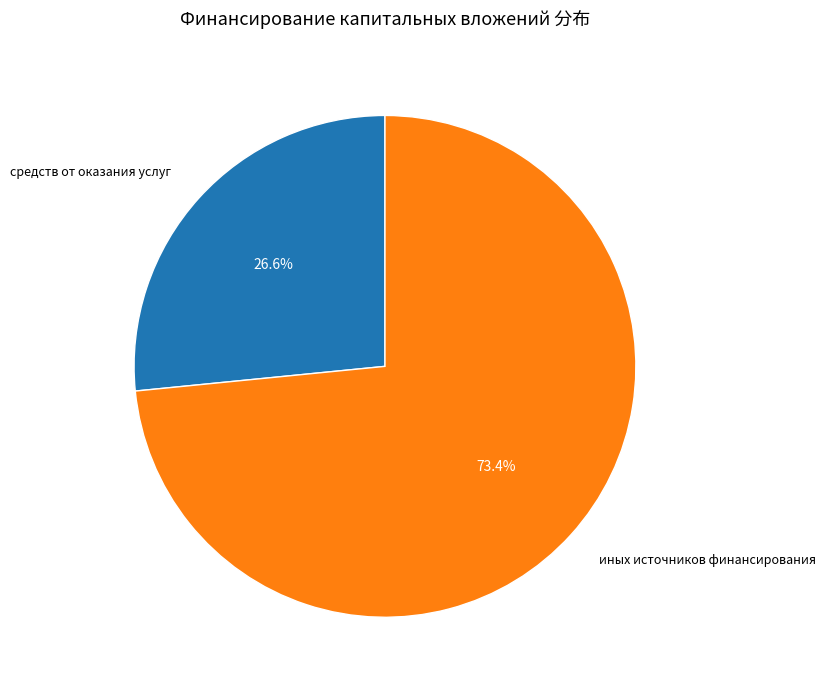

Does any single category account for the majority?

Yes